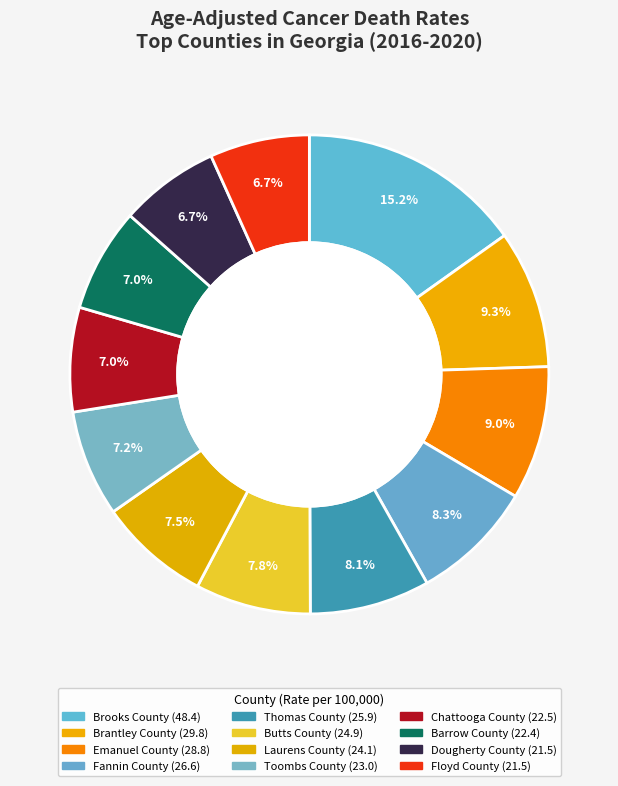

How many segments does this pie chart have?

12